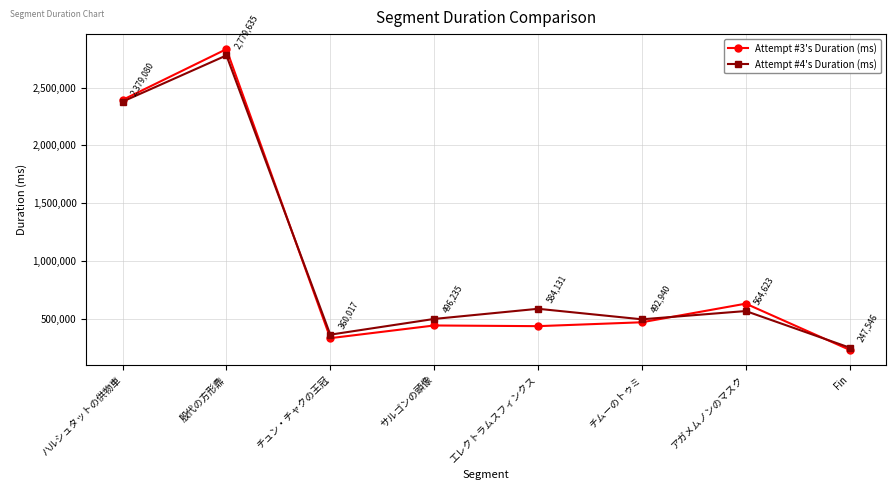

True or false: Attempt #4's Duration (ms) and Attempt #3's Duration (ms) intersect in this chart.

True